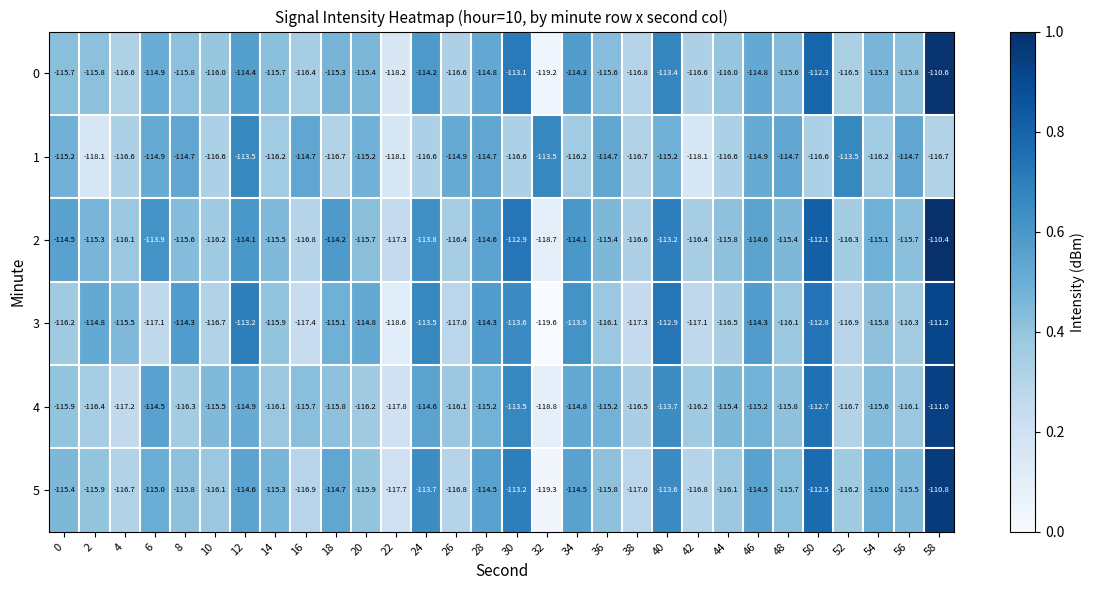

Rank the series by their maximum value, from lowest to highest.

1, 3, 4, 5, 0, 2